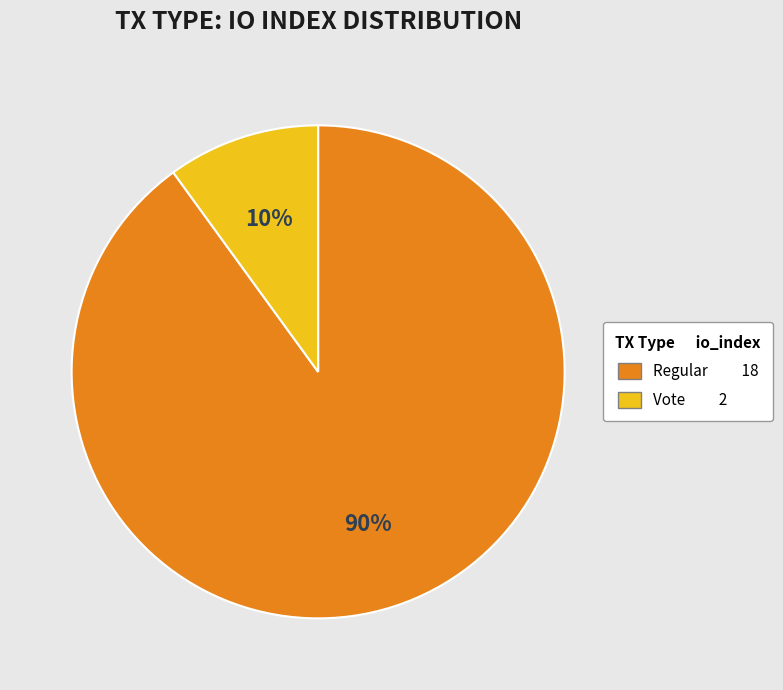

To the nearest percent, what is the average slice percentage?

50%